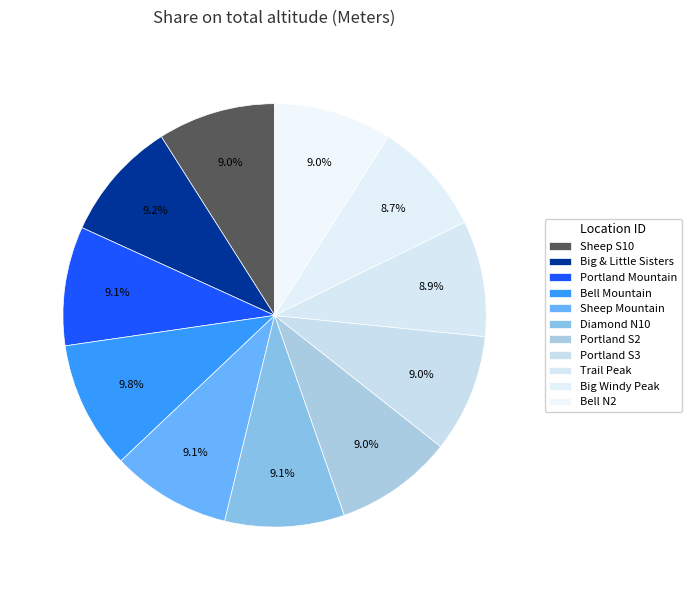

Which slice is the smallest?

Big Windy Peak